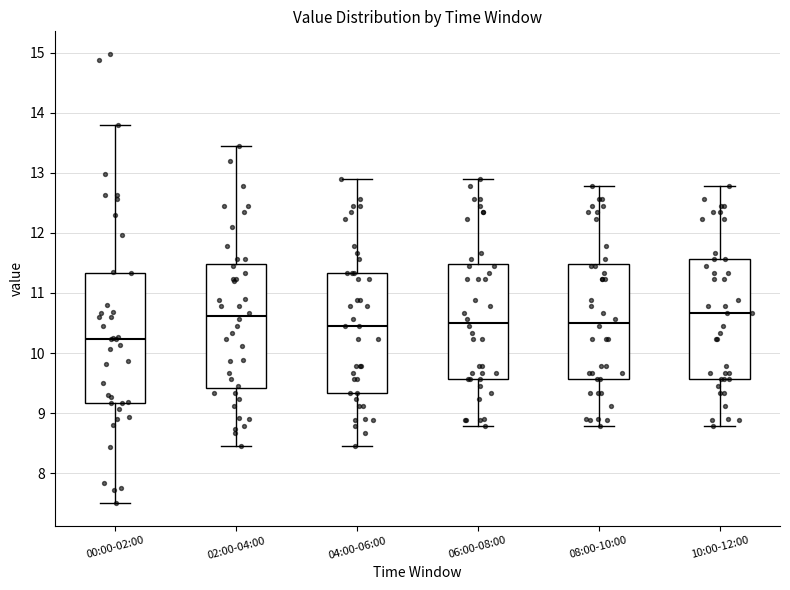

Which box's median line is the lowest?

00:00-02:00